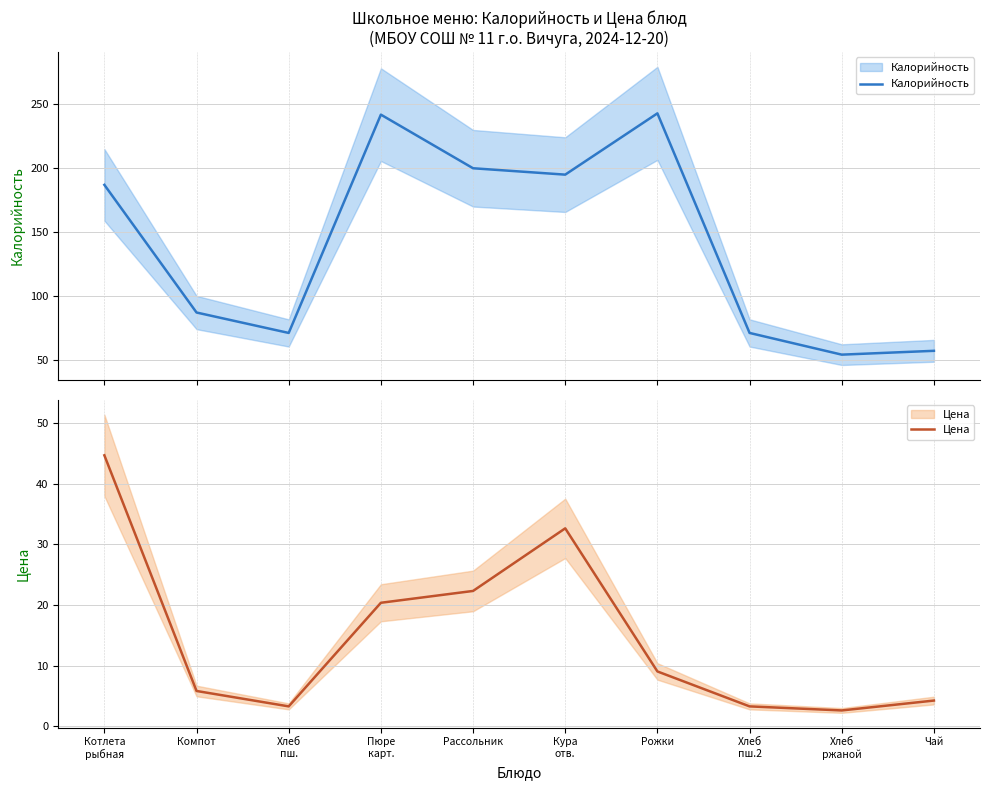

What position from the left is Котлета
рыбная?

1